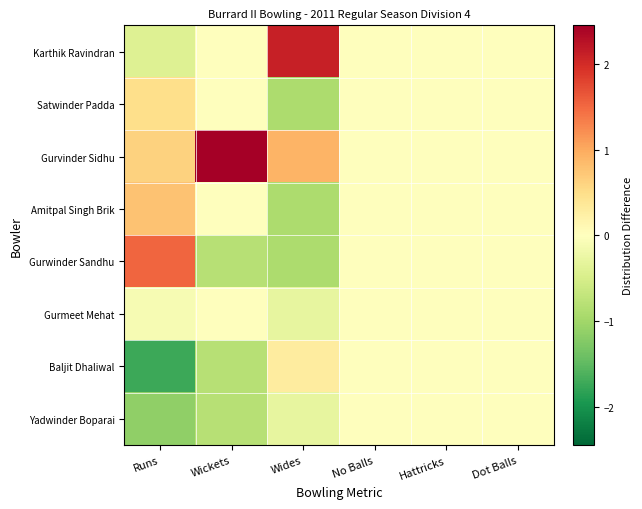

Between Runs and Wickets, which is larger?

Wickets